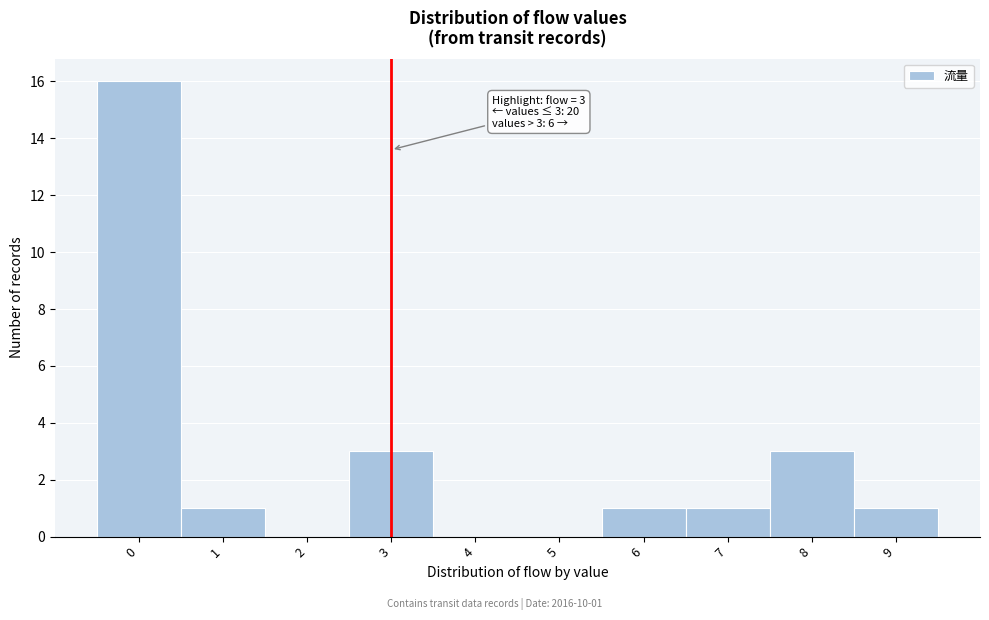

Which range on the x-axis has the tallest bar?

-0.5 to 0.5